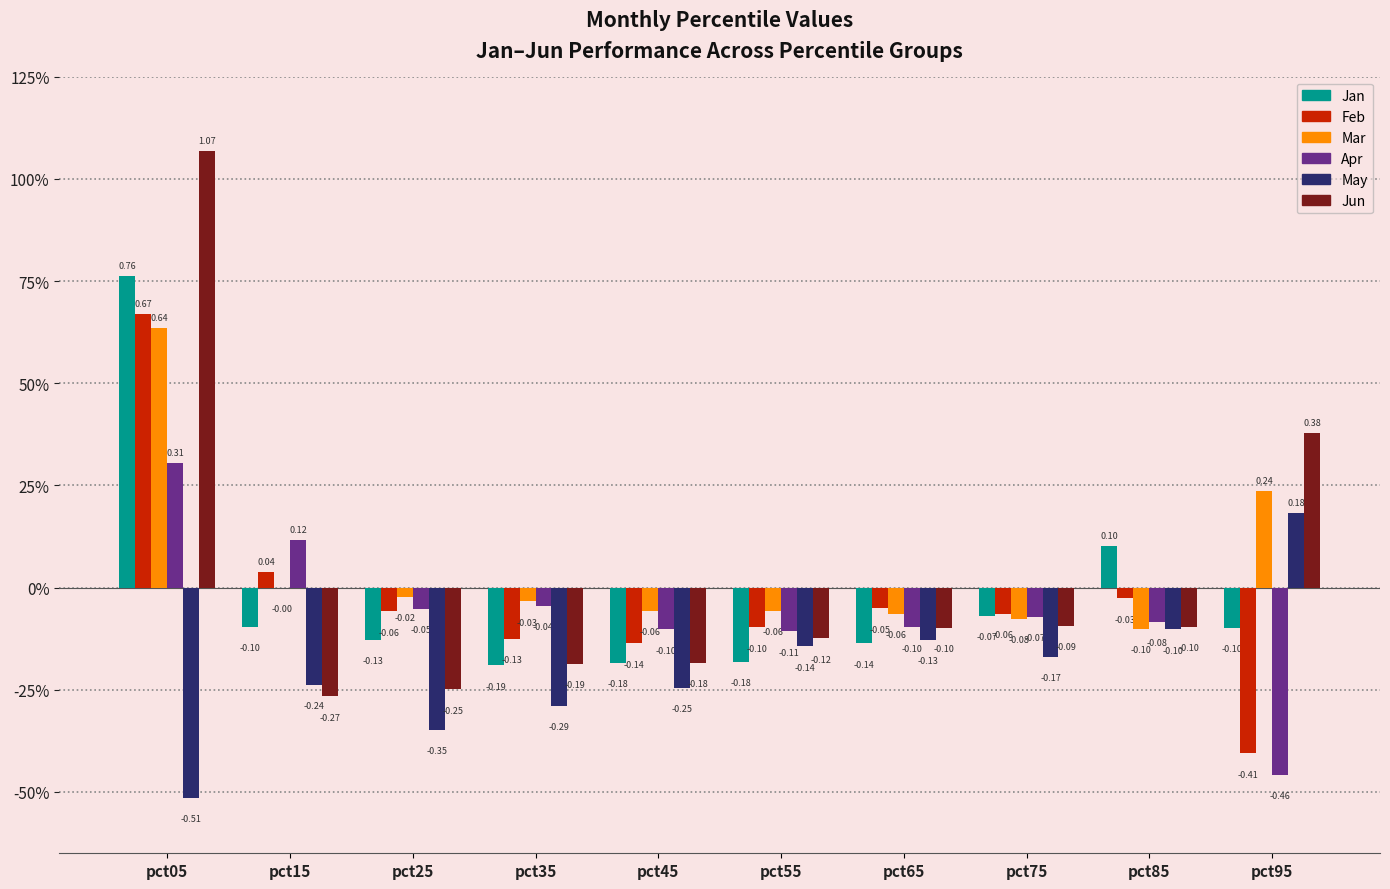

What is the difference between the highest and lowest values at pct75?

0.1